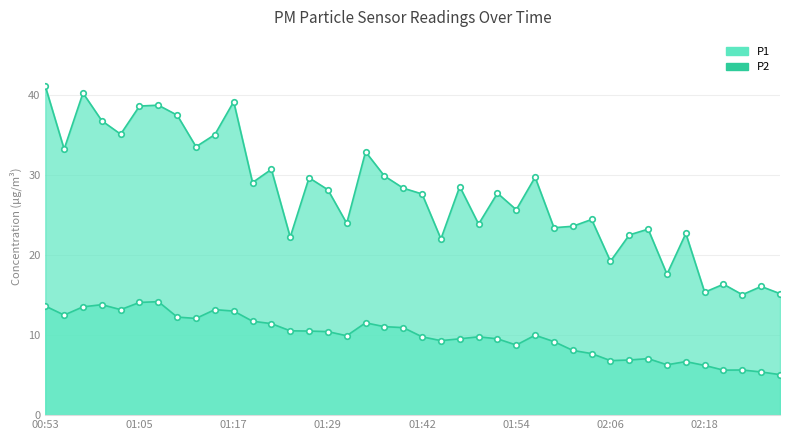

At which label does P1 reach its peak?

00:53